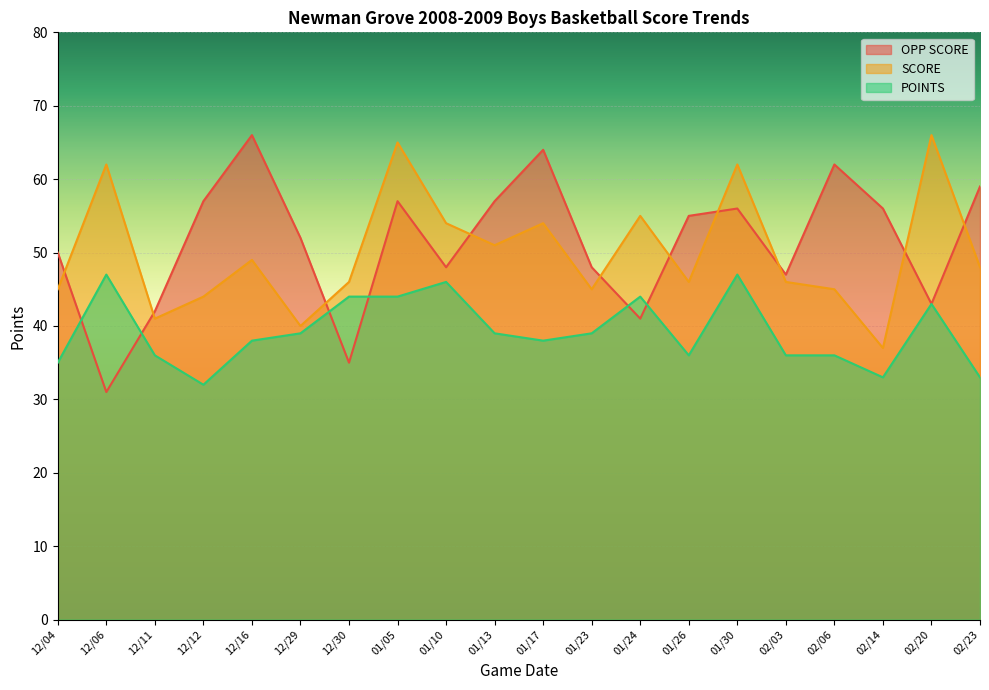

At which label is POINTS closest to 39?

12/29